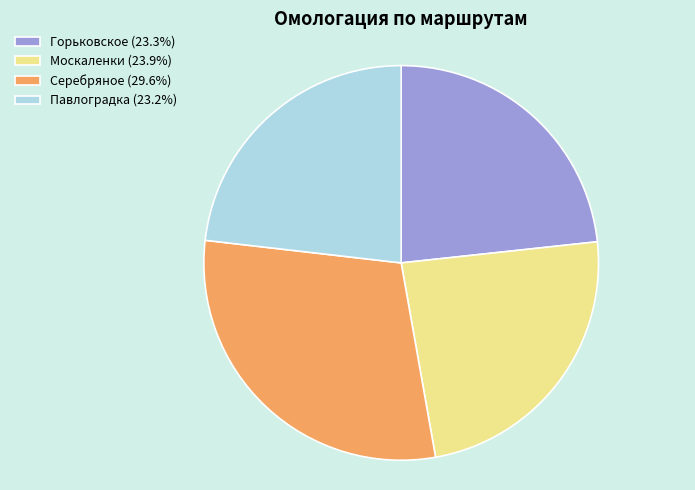

Do Горьковское (23.3%) and Серебряное (29.6%) together represent more than half of the pie?

Yes